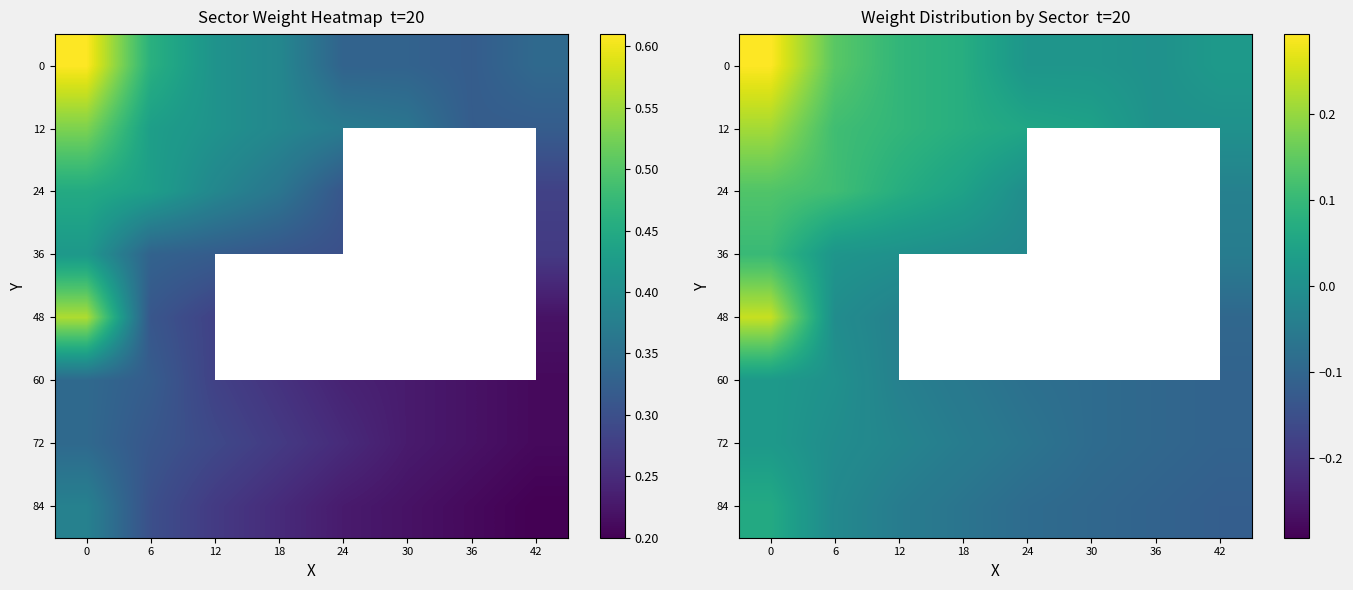

List the labels in order of row_0 value, largest first.

0, 6, 12, 18, 42, 24, 30, 36